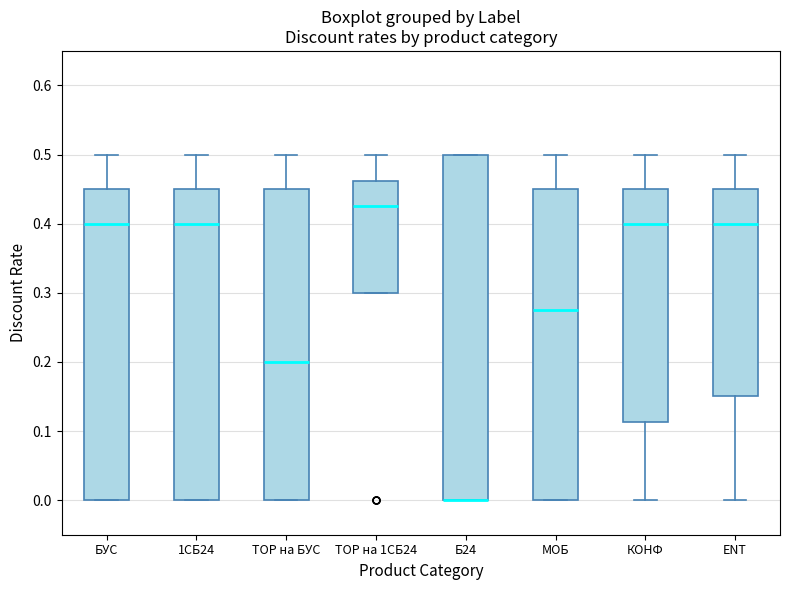

Reading left to right, transcribe this box plot: for each box, give where its median line is, the range the box spans, and where its two whiskers end, as read against the y-axis. The values are not printed on the chart, so give them approximately, as read against the axis.

БУС: median 0.40, box 0.00 to 0.45, whiskers 0.00 to 0.50
1СБ24: median 0.40, box 0.00 to 0.45, whiskers 0.00 to 0.50
ТОР на БУС: median 0.20, box 0.00 to 0.45, whiskers 0.00 to 0.50
ТОР на 1СБ24: median 0.43, box 0.30 to 0.46, whiskers 0.30 to 0.50
Б24: median 0.00 (drawn on the box's lower edge), box 0.00 to 0.50, whiskers 0.00 to 0.50
МОБ: median 0.28, box 0.00 to 0.45, whiskers 0.00 to 0.50
КОНФ: median 0.40, box 0.11 to 0.45, whiskers 0.00 to 0.50
ENT: median 0.40, box 0.15 to 0.45, whiskers 0.00 to 0.50